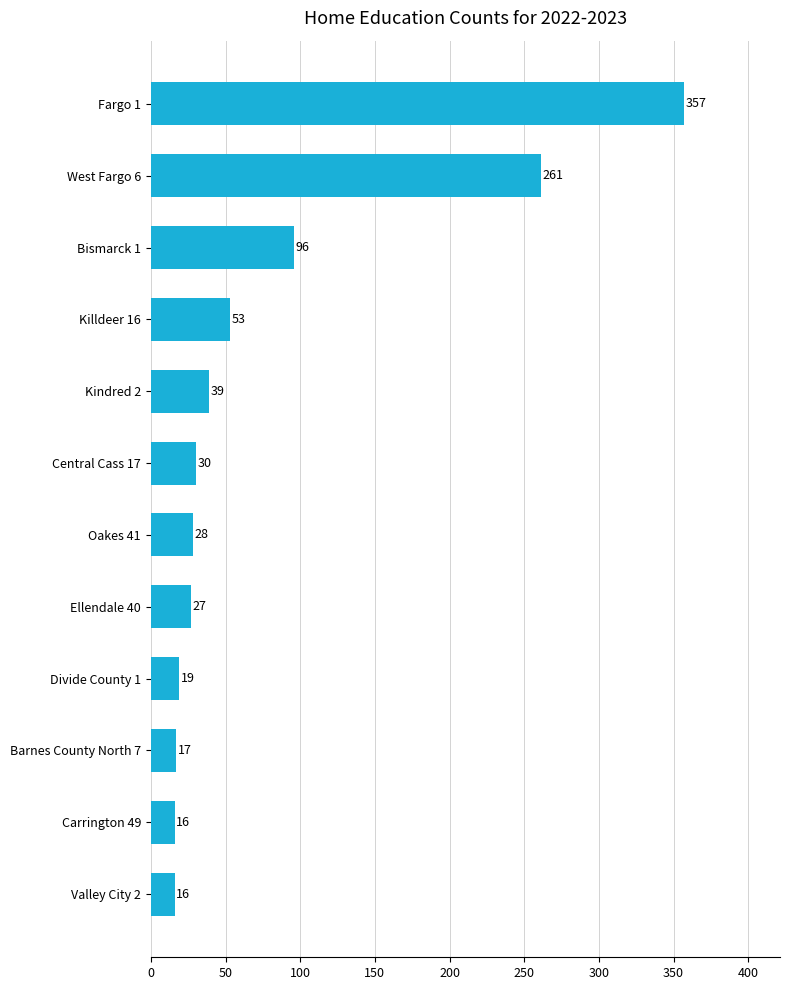

What is the smallest value displayed?

16